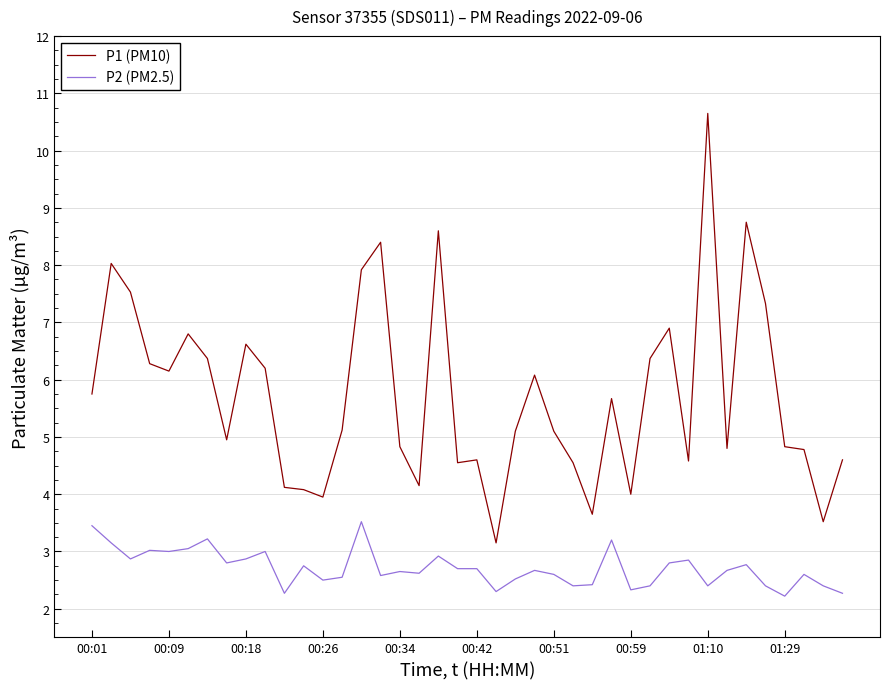

List the series in order of their overall mean, highest first.

P1 (PM10), P2 (PM2.5)